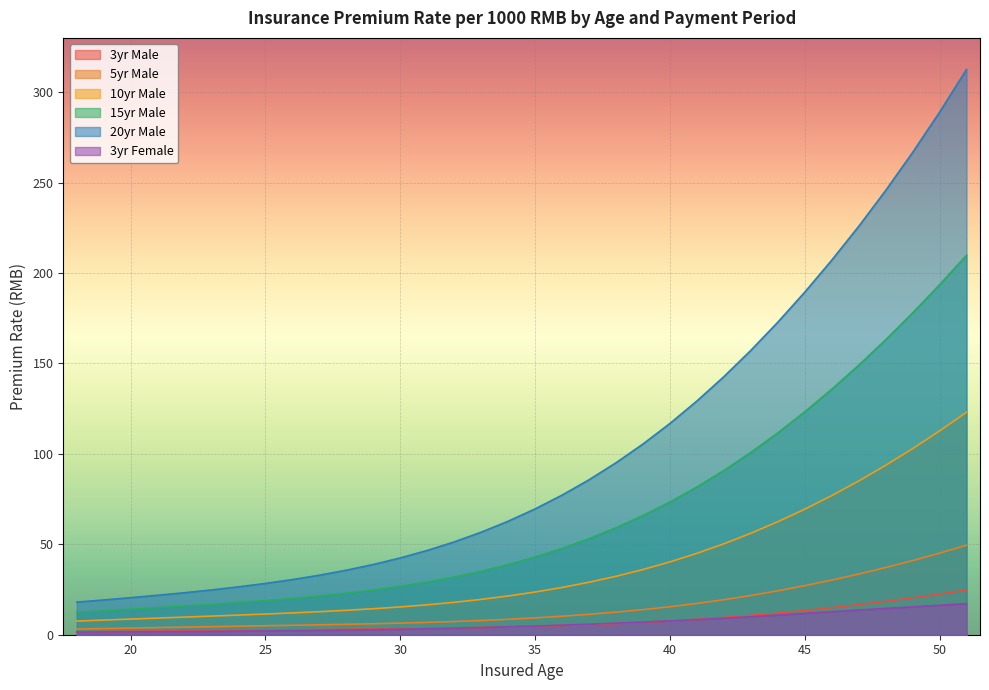

Rank the series at 18 from highest to lowest value.

20yr Male, 15yr Male, 10yr Male, 5yr Male, 3yr Male, 3yr Female